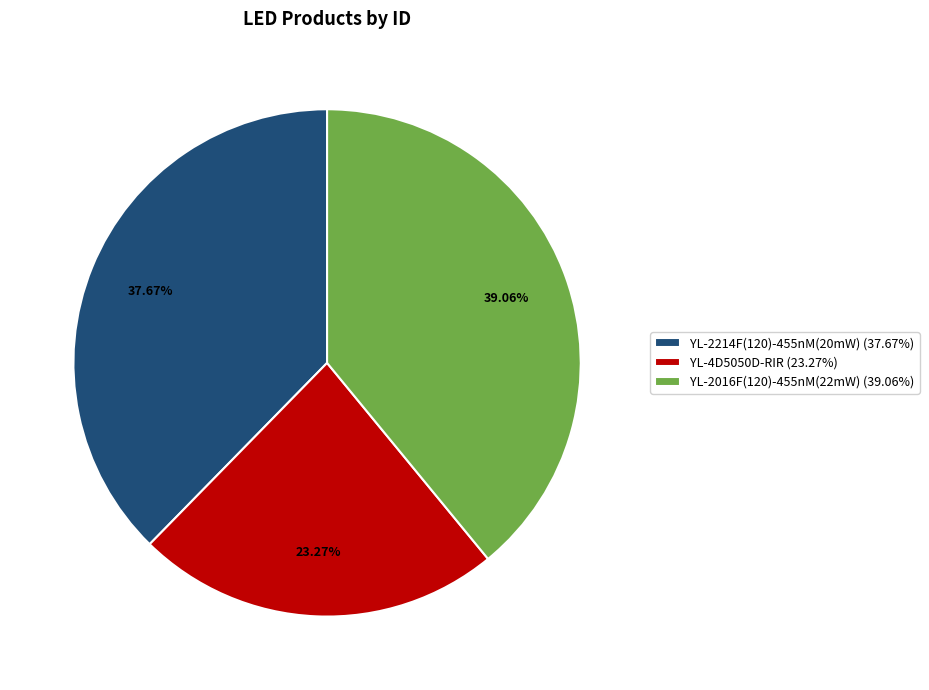

Which slice is the largest?

YL-2016F(120)-455nM(22mW)